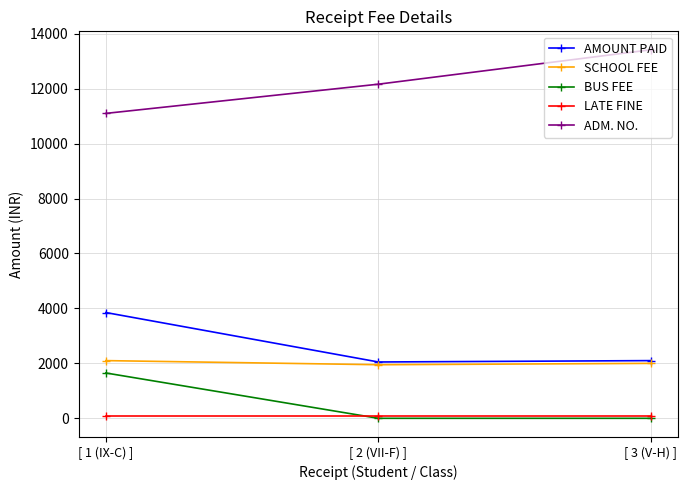

What position from the right is [ 1 (IX-C) ]?

3